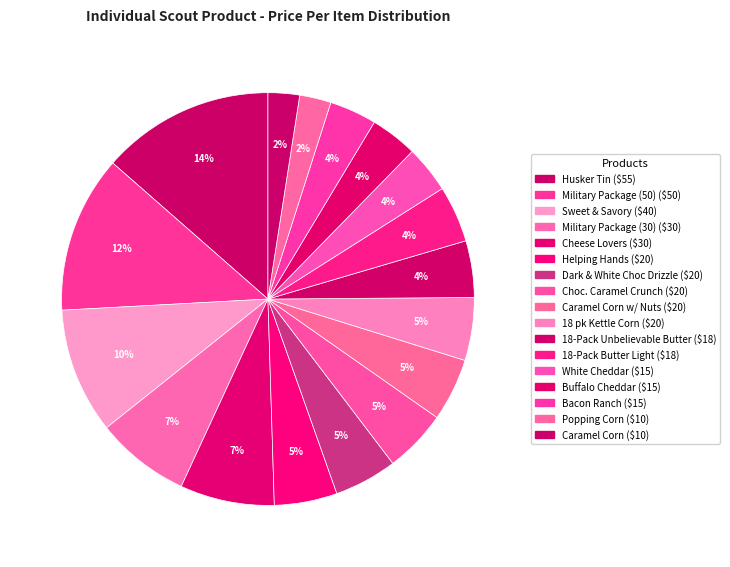

How many slices are in this pie chart?

17